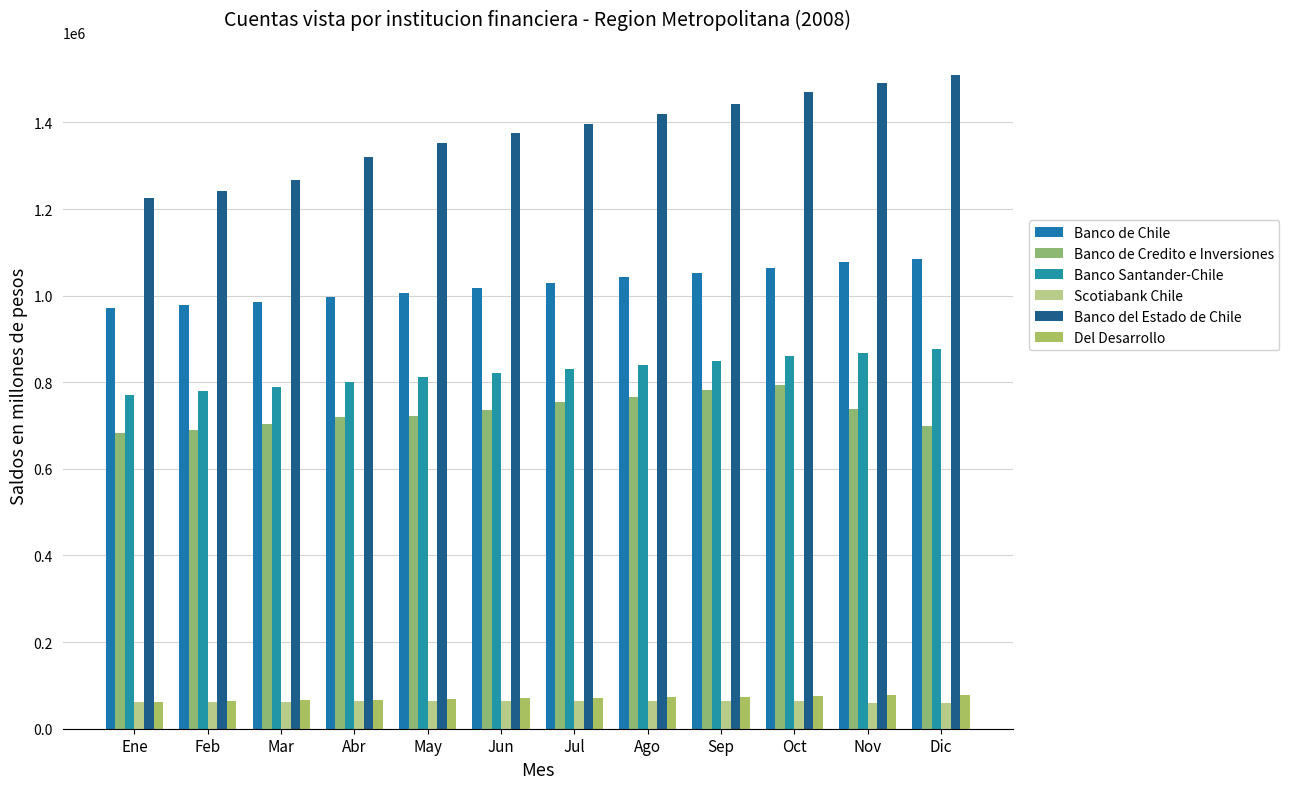

What is the label of the 7th bar from the right?

Jun